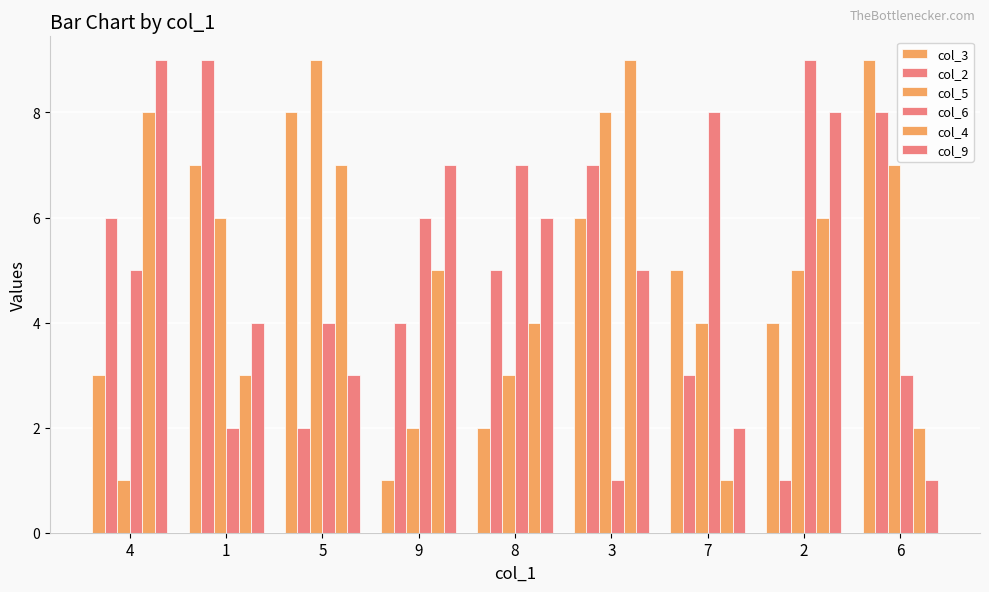

Reading left to right, list all the values displayed in this chart.

col_3: 3	7	8	1	2	6	5	4	9
col_2: 6	9	2	4	5	7	3	1	8
col_5: 1	6	9	2	3	8	4	5	7
col_6: 5	2	4	6	7	1	8	9	3
col_4: 8	3	7	5	4	9	1	6	2
col_9: 9	4	3	7	6	5	2	8	1